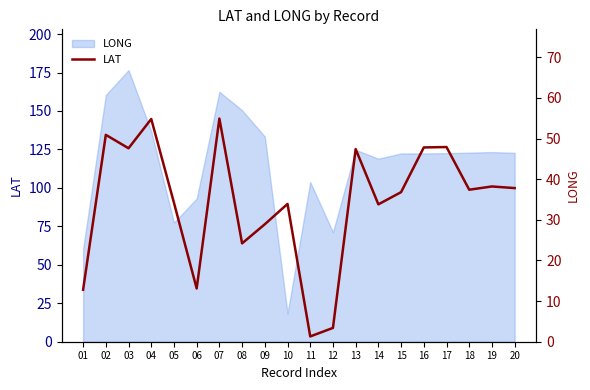

Where is the first local minimum?

03